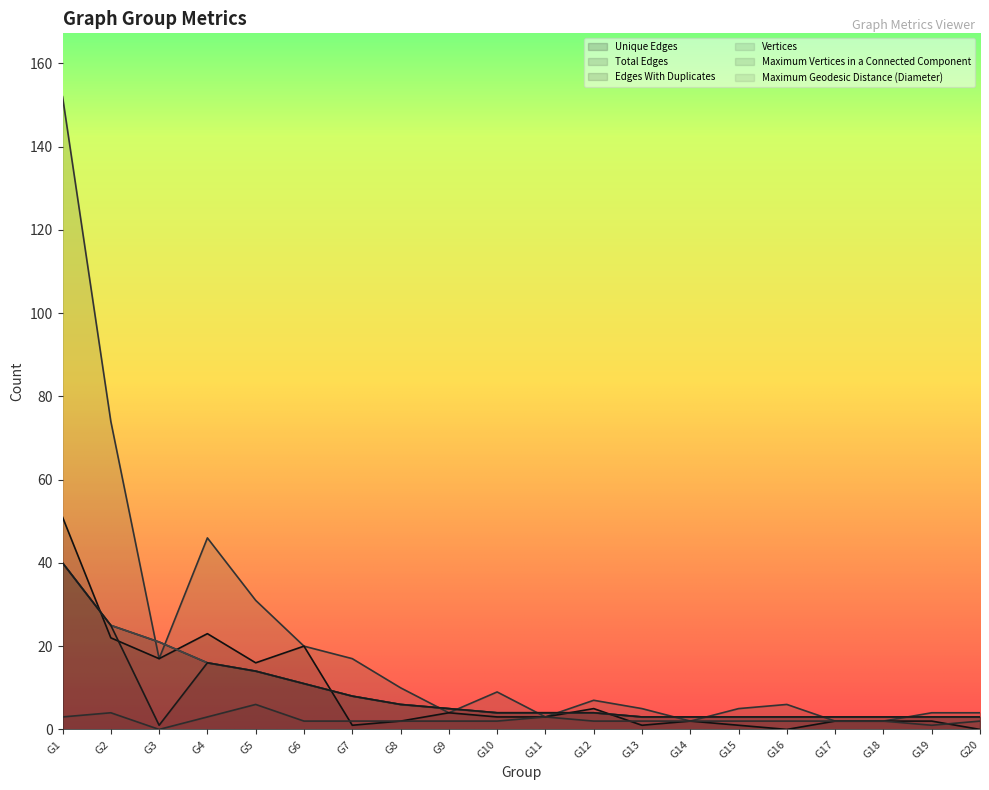

Rank the series at G15 from highest to lowest value.

Total Edges, Unique Edges, Vertices, Maximum Vertices in a Connected Component, Maximum Geodesic Distance (Diameter), Edges With Duplicates